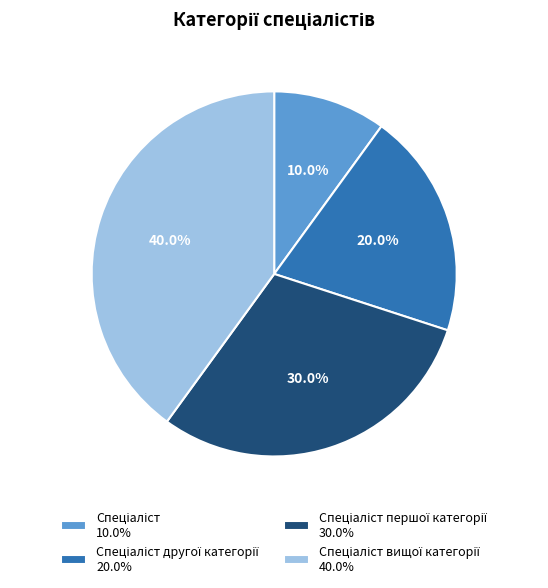

How many slices are in this pie chart?

4